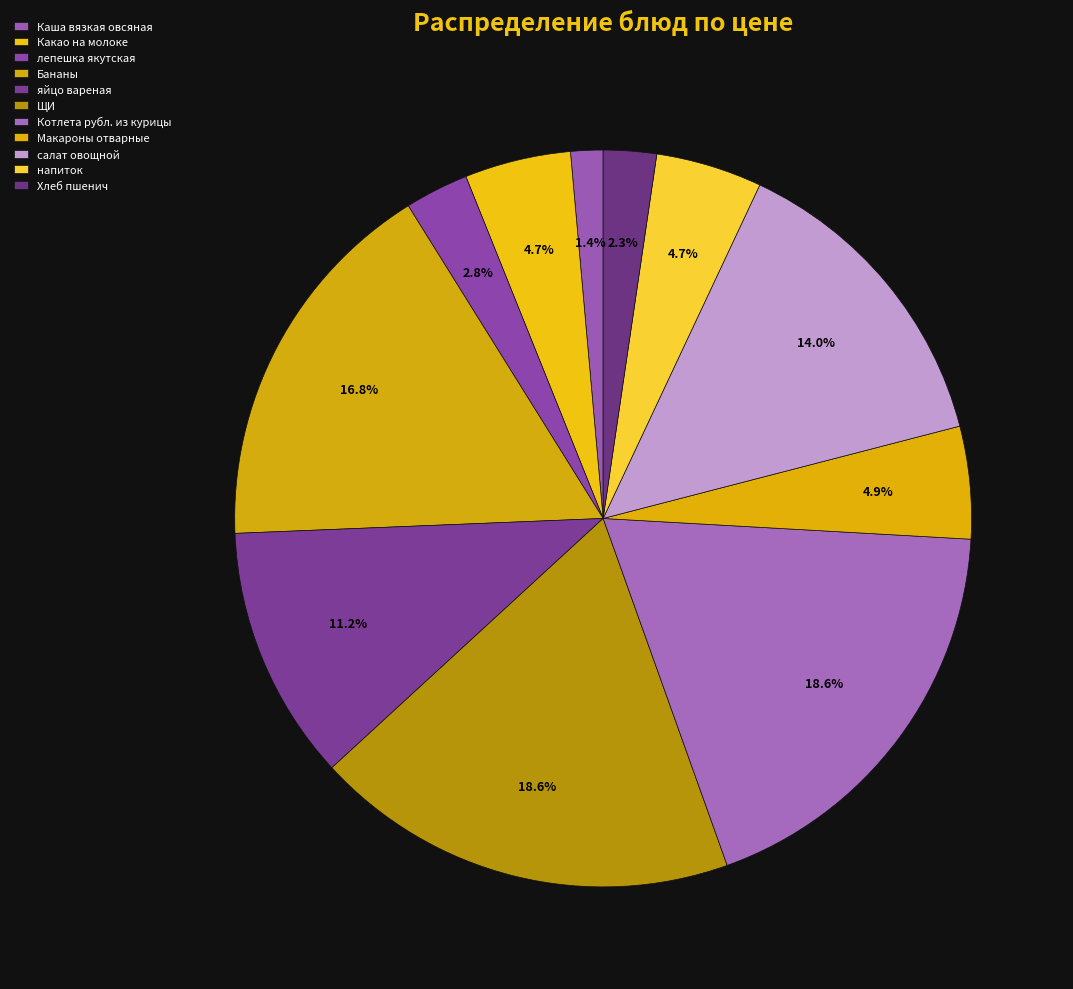

How many slices are in this pie chart?

11